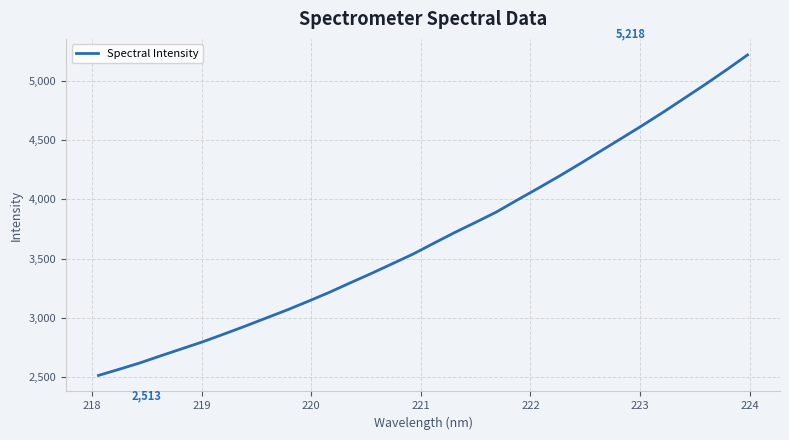

What is the smallest value displayed?

2513.3